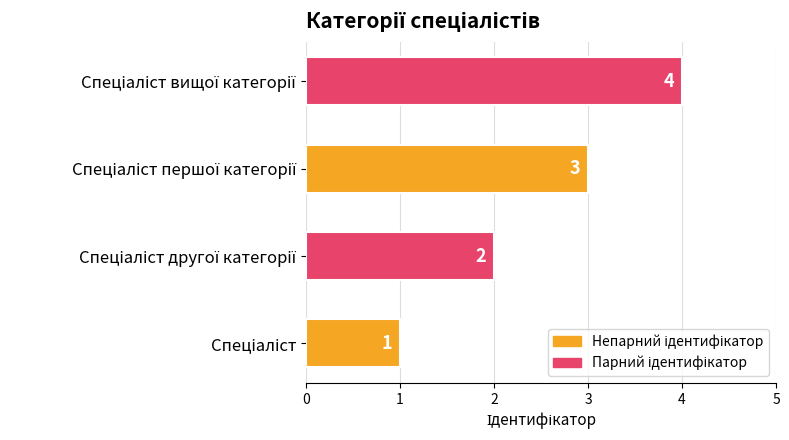

Does the chart contain any negative values?

No